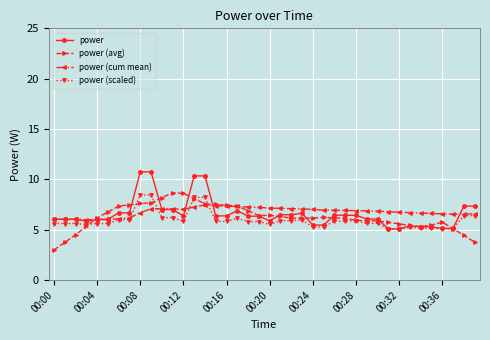

What is the value of the power (scaled) point at the 6th from the left?

5.6